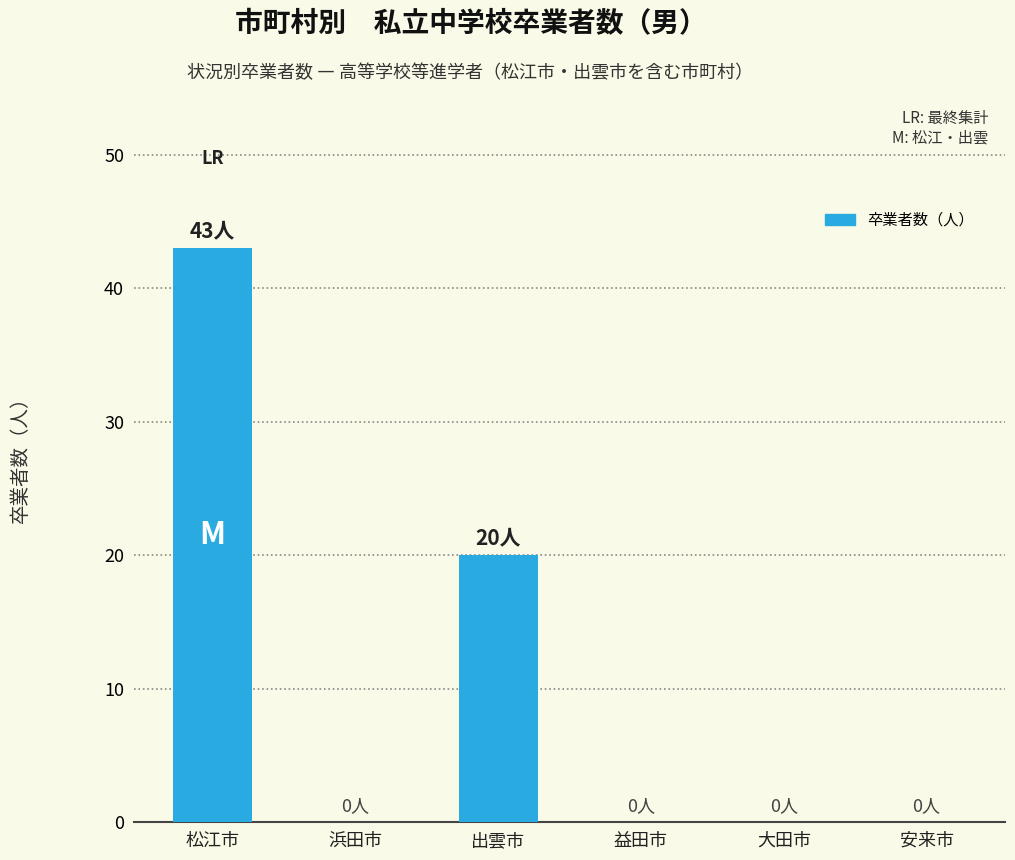

What is the sum of all values?

63